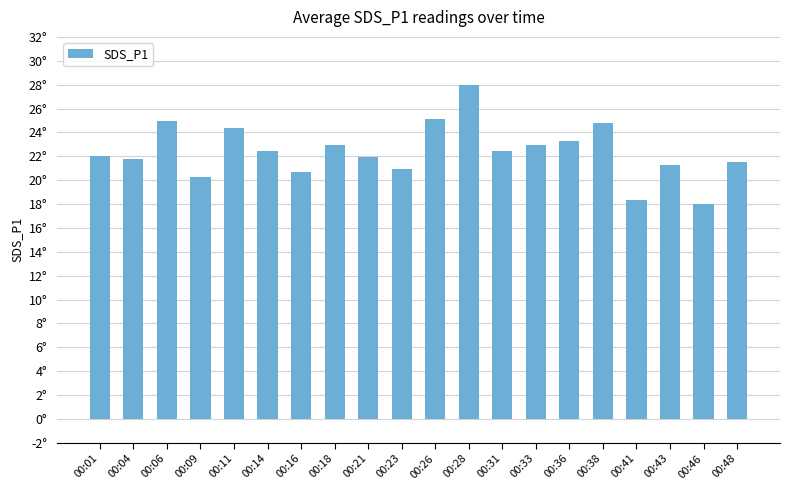

Reading left to right, extract all data points from this chart.

00:01=22.0	00:04=21.8	00:06=24.9	00:09=20.3	00:11=24.4	00:14=22.4	00:16=20.7	00:18=23.0	00:21=21.9	00:23=21.0	00:26=25.1	00:28=27.9	00:31=22.4	00:33=23.0	00:36=23.3	00:38=24.8	00:41=18.3	00:43=21.2	00:46=18.0	00:48=21.5